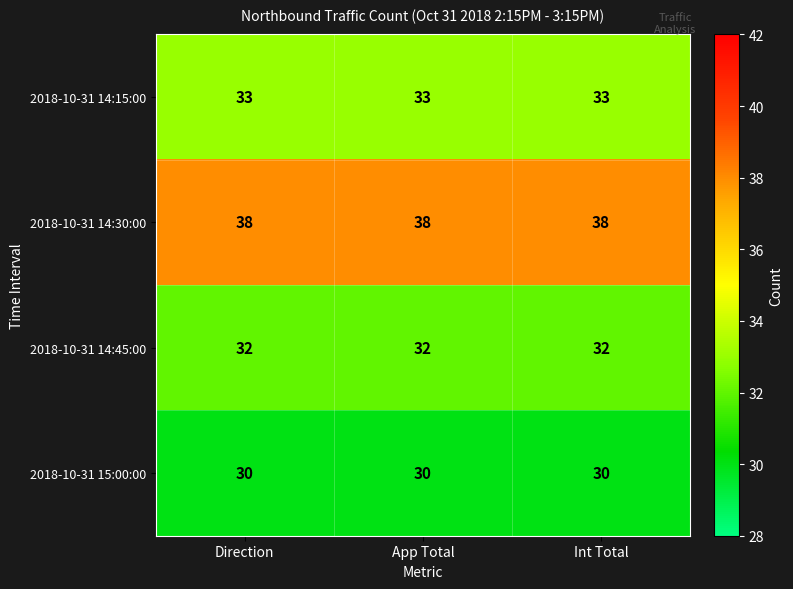

Rank the series by their maximum value, from highest to lowest.

2018-10-31 14:30:00, 2018-10-31 14:15:00, 2018-10-31 14:45:00, 2018-10-31 15:00:00